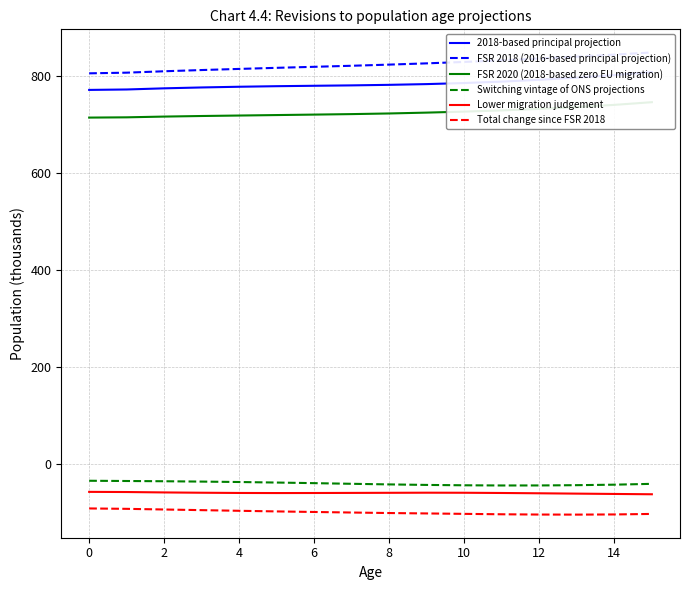

Is the value of Switching vintage of ONS projections at 0 greater than the value of Total change since FSR 2018 at 10?

Yes